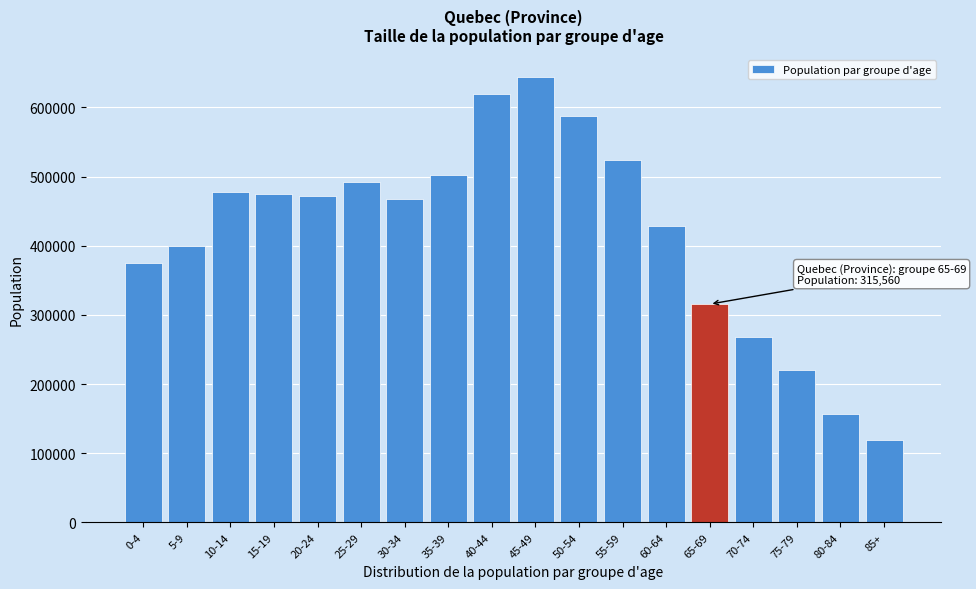

Reading left to right, extract all data points from this chart.

0-4=375270	5-9=398980	10-14=478255	15-19=475005	20-24=472170	25-29=492870	30-34=467325	35-39=502300	40-44=619120	45-49=644040	50-54=588085	55-59=524350	60-64=428070	65-69=315560	70-74=268145	75-79=220530	80-84=156775	85+=119285